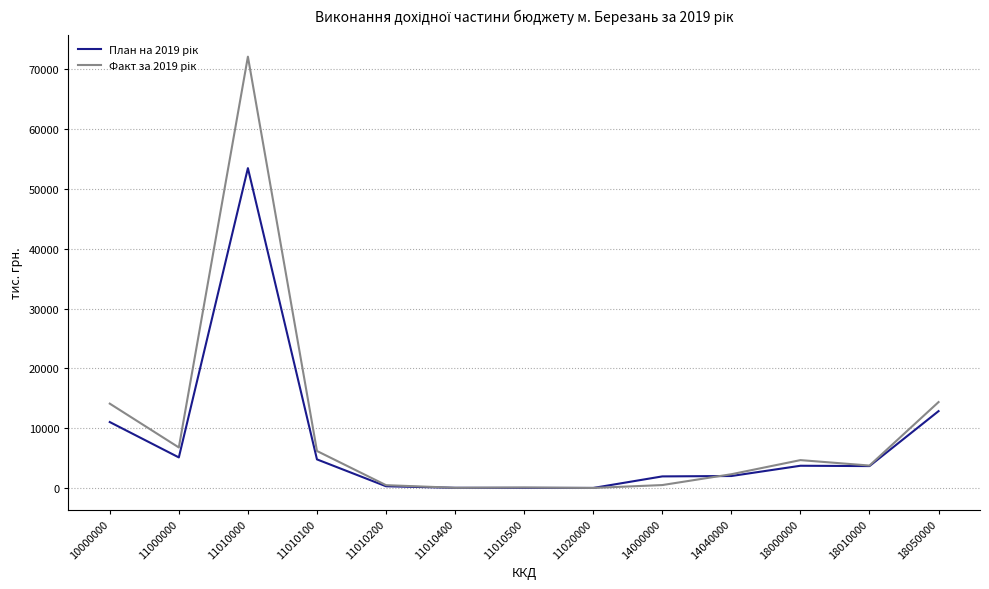

At which category is the sum across all series the highest?

11010000